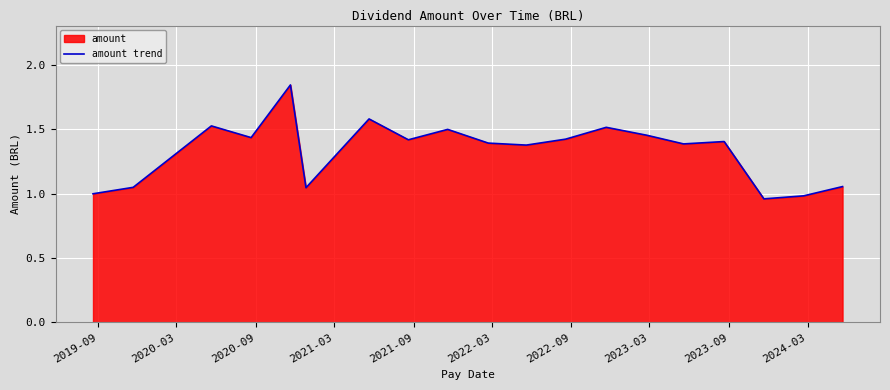

What is the difference between the maximum and minimum values?

0.9